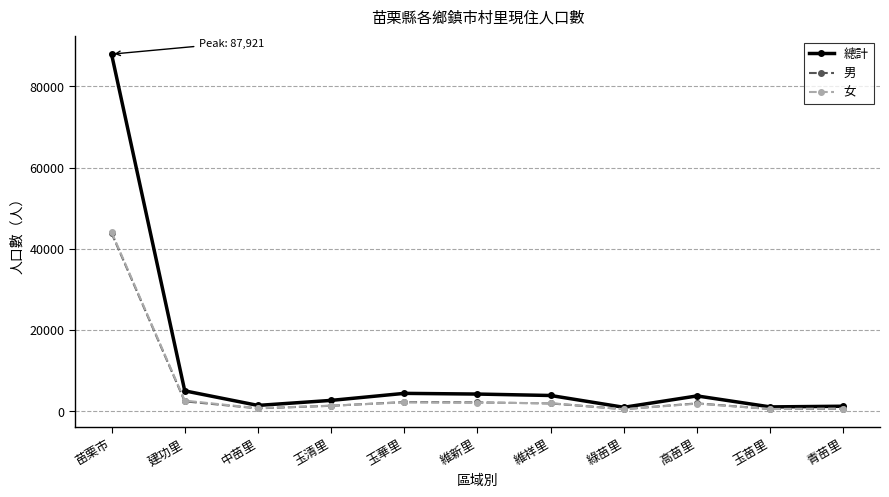

Is this an area chart (filled region under the line)?

No